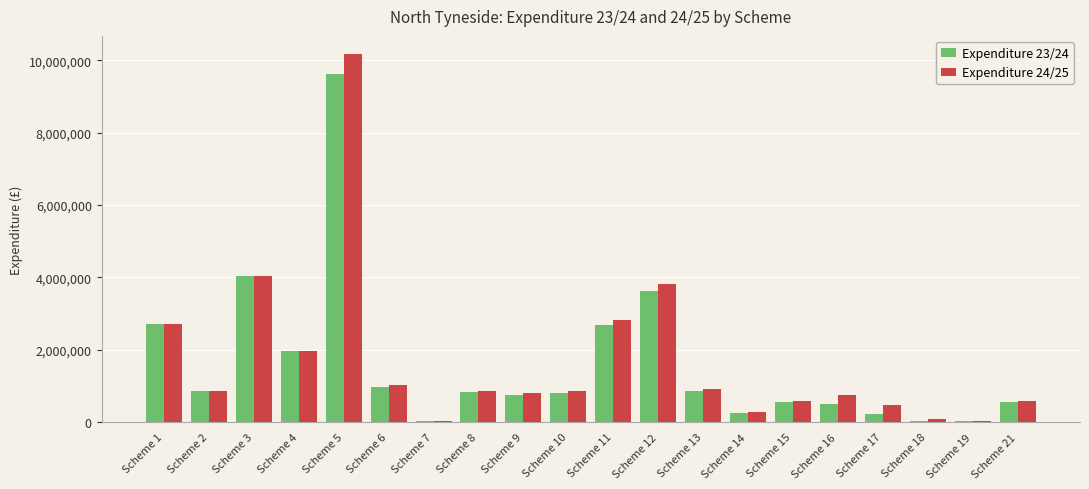

How many data points does each series have?

20